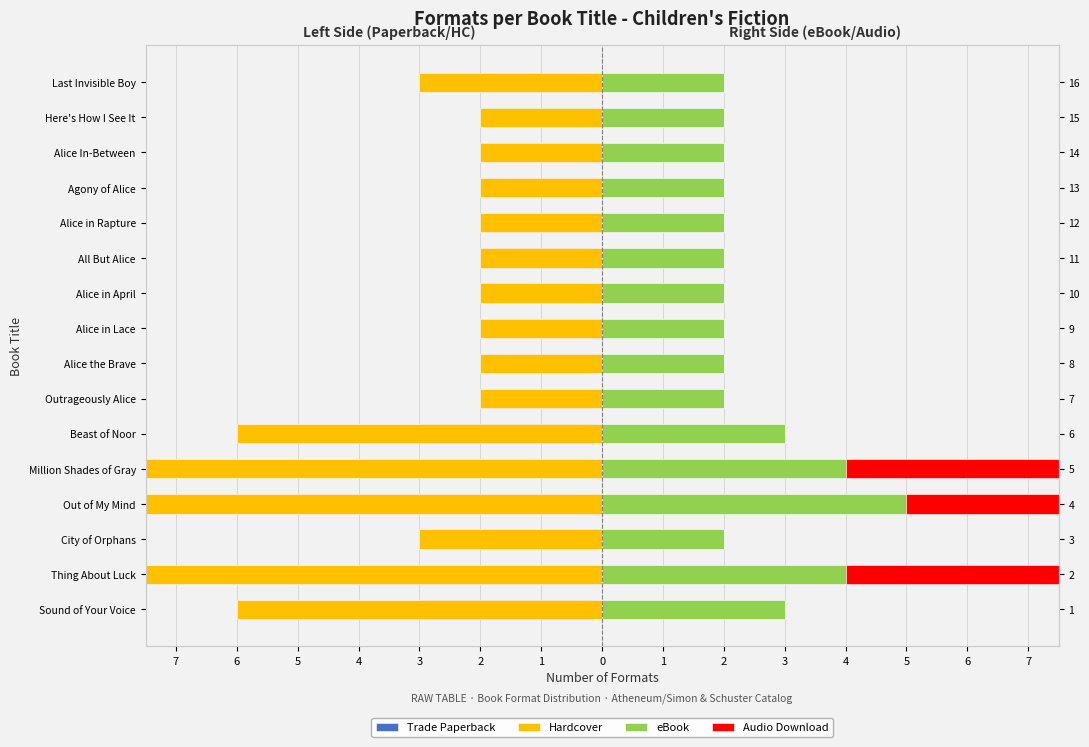

Is the value of Hardcover at 0 greater than the value of Trade Paperback at 15?

No